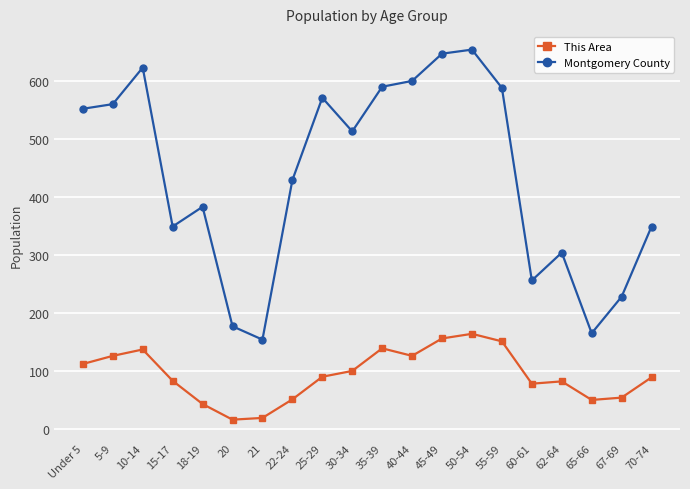

Rank the series by their average value, from highest to lowest.

Montgomery County, This Area